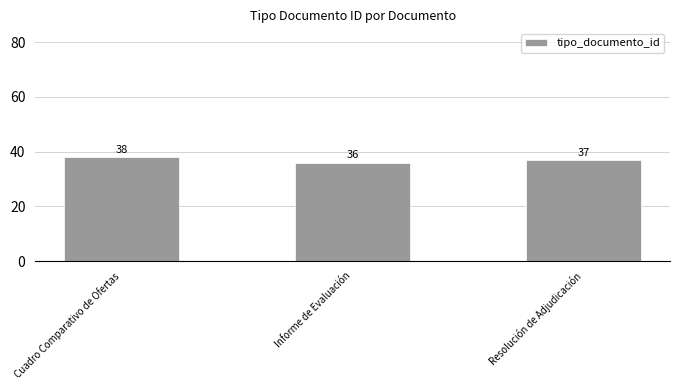

What is the sum of the values at Resolución de Adjudicación and Informe de Evaluación?

73